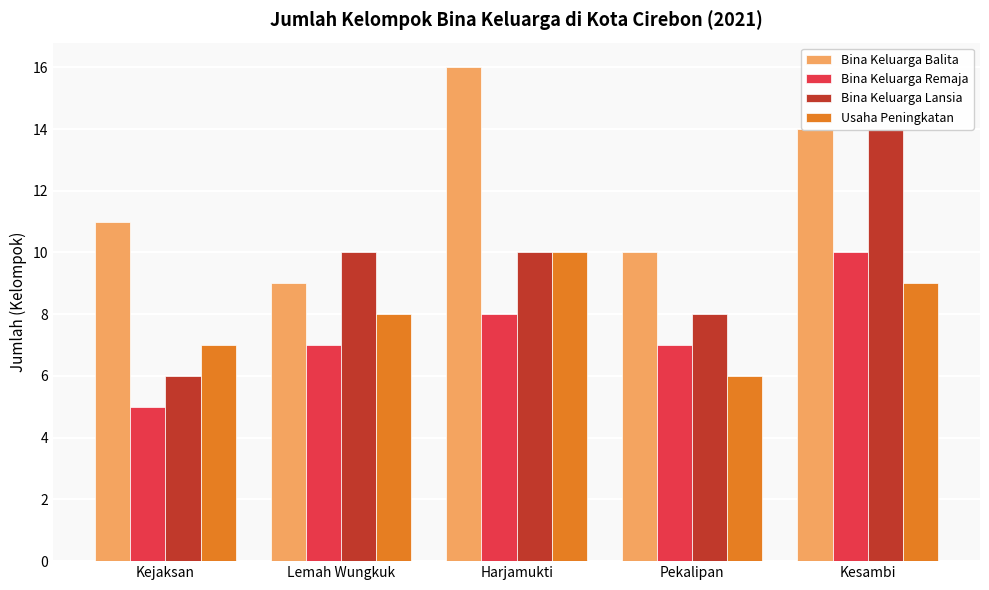

At which label is Bina Keluarga Balita closest to 12?

Kejaksan